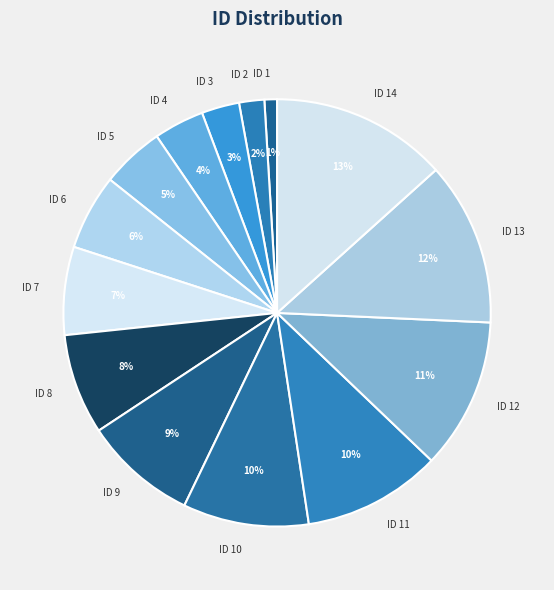

Is there any slice that represents more than half of the pie?

No